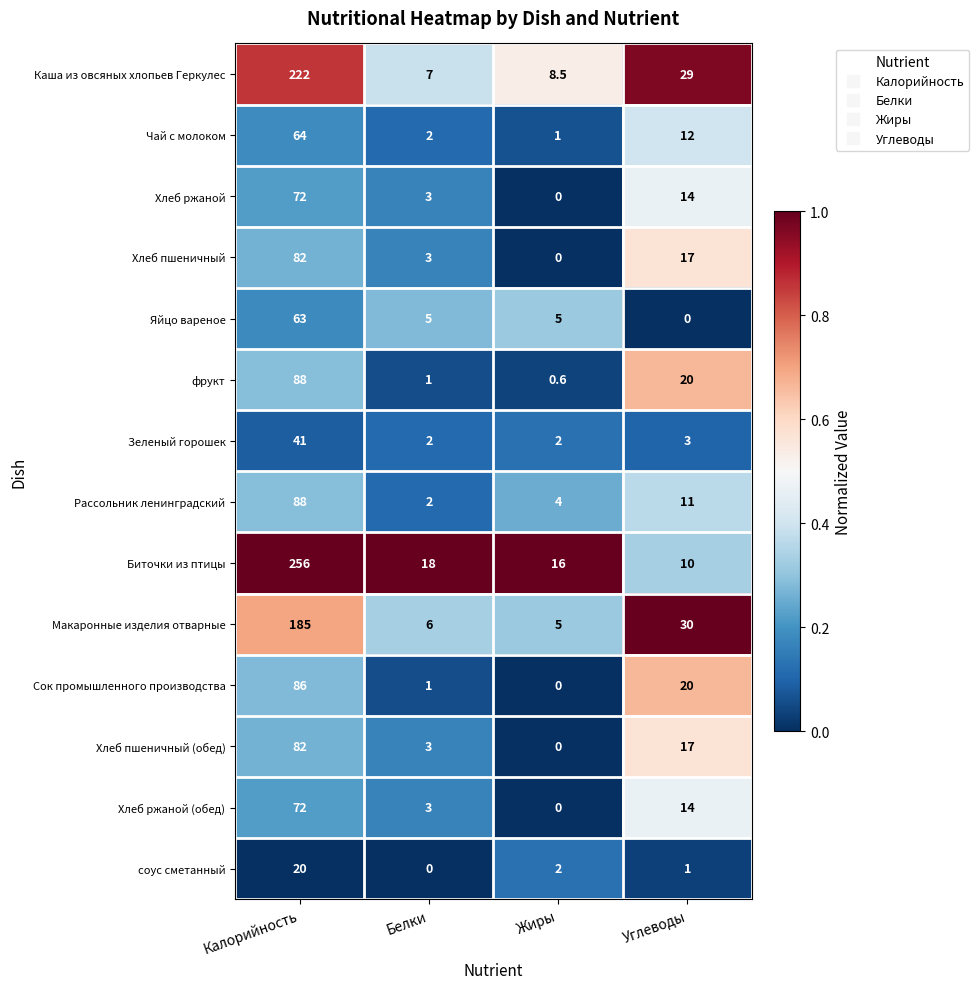

What is the spread (max minus min) of values at Жиры?

16.0